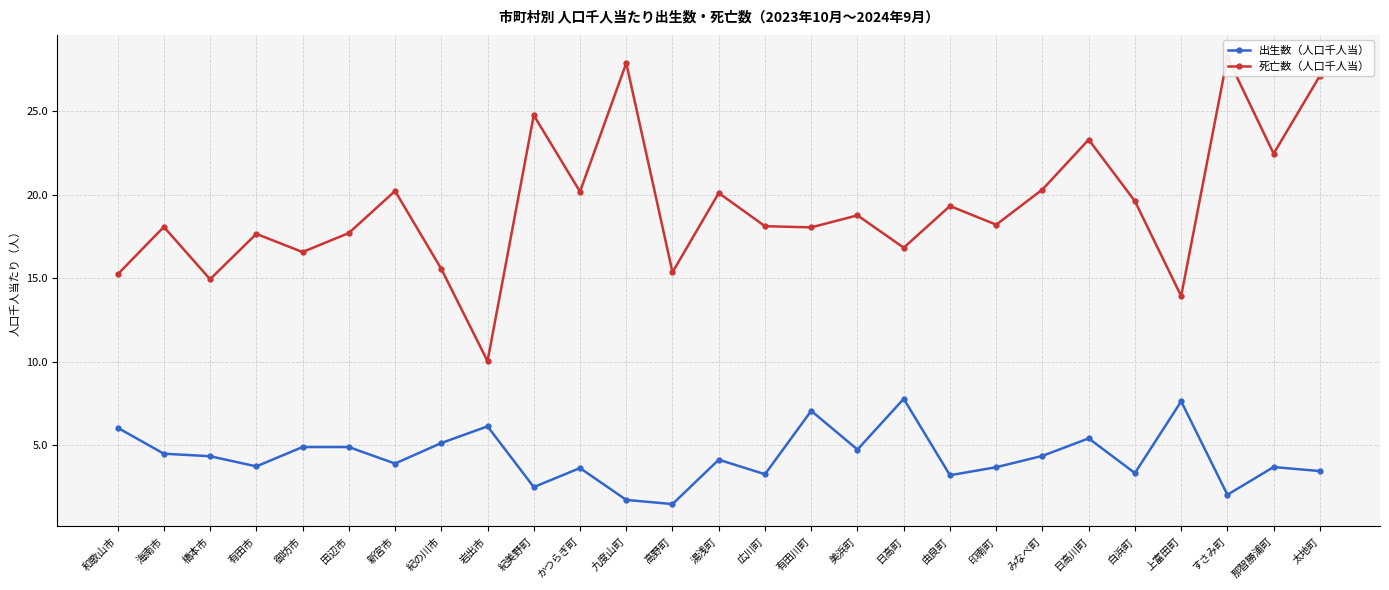

Reading left to right, what are all the values shown in this chart?

出生数（人口千人当）: 6.0	4.5	4.3	3.7	4.9	4.9	3.9	5.1	6.1	2.5	3.6	1.7	1.5	4.1	3.2	7.0	4.7	7.8	3.2	3.7	4.3	5.4	3.3	7.6	2.0	3.7	3.4
死亡数（人口千人当）: 15.2	18.1	14.9	17.7	16.6	17.7	20.2	15.6	10.0	24.8	20.2	27.9	15.4	20.1	18.1	18.1	18.8	16.8	19.3	18.2	20.3	23.3	19.6	13.9	28.2	22.5	27.1